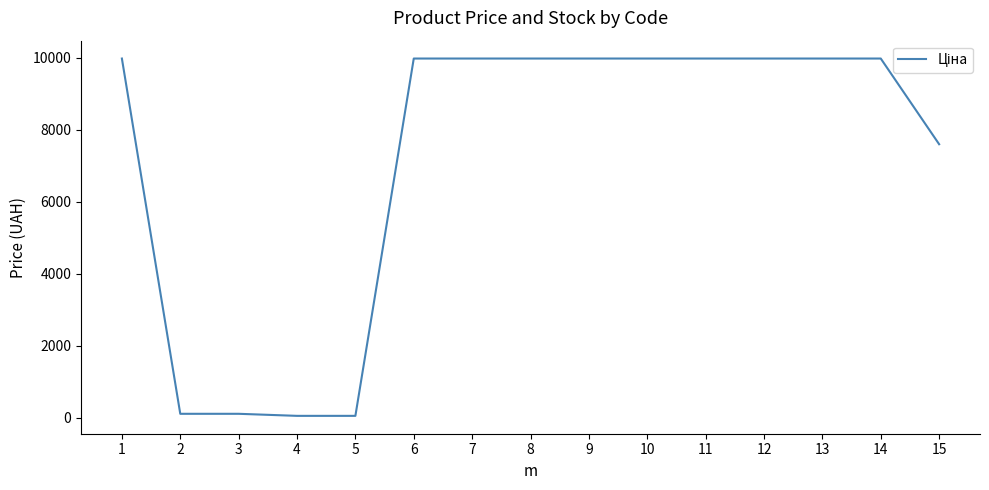

What is the difference between the maximum and minimum values?

9917.9